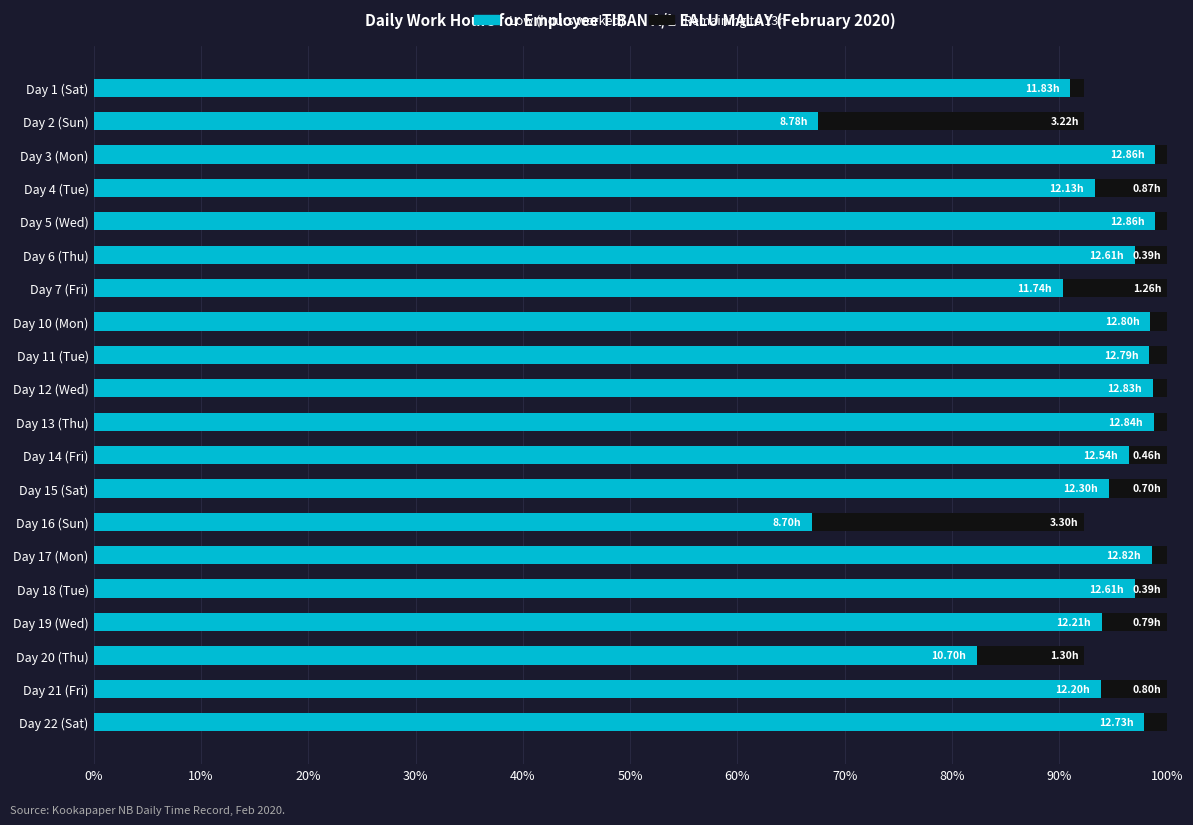

What are all the series names shown in the legend?

Low (hours worked), Remaining to 13h